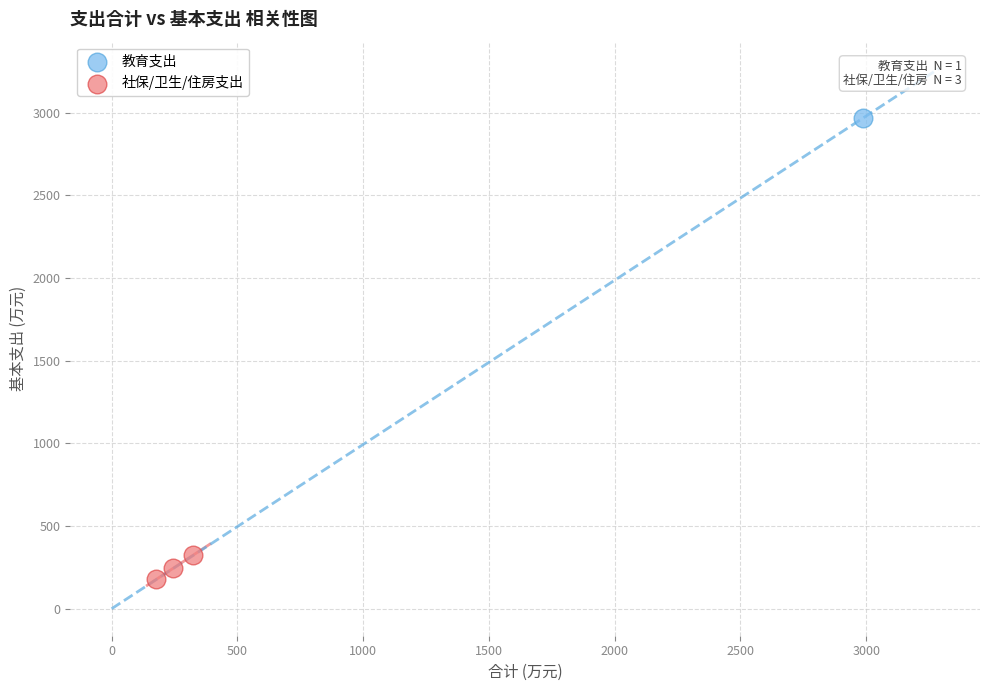

What are all the series names shown in the legend?

教育支出, 社保/卫生/住房支出